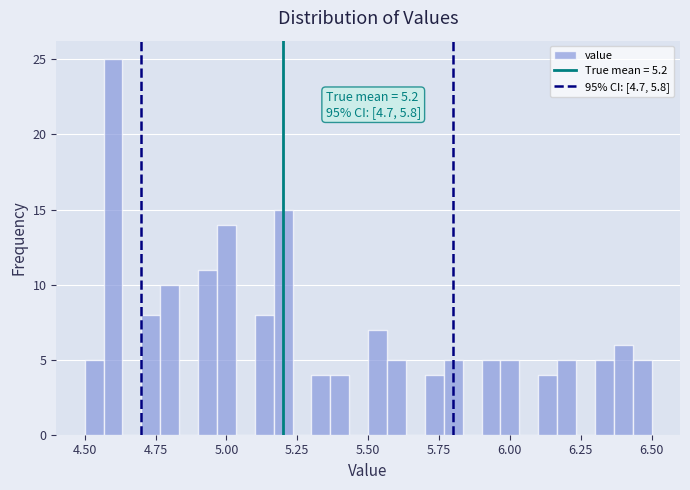

Around what value on the x-axis is the tallest bar? Give the approximate position of its centre, as read against the axis.

4.60